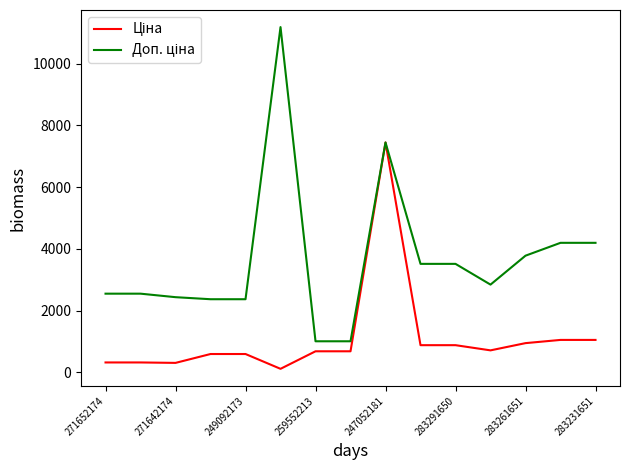

What is the greatest value displayed?

11182.0